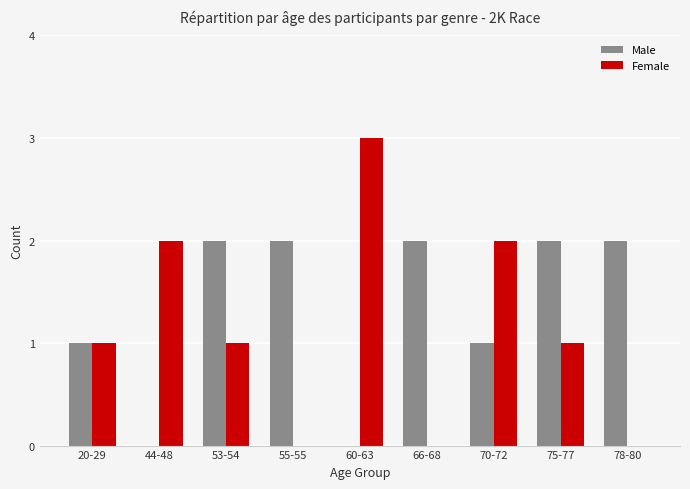

Which series has the largest total across all categories?

Male